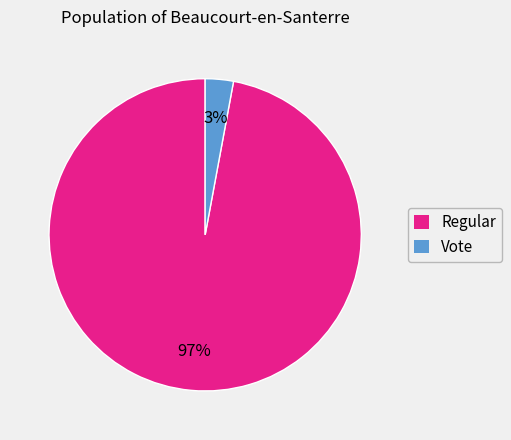

To the nearest percent, what is the difference between the largest and smallest slice percentages?

94%